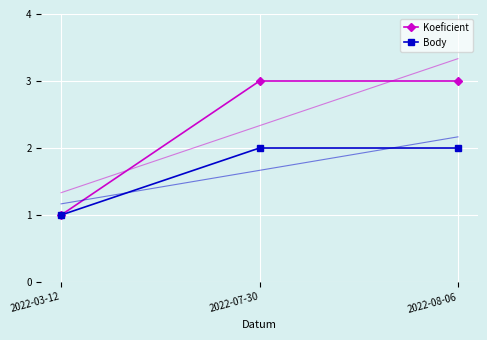

Is it true that Koeficient equals 2 at 2022-03-12?

False